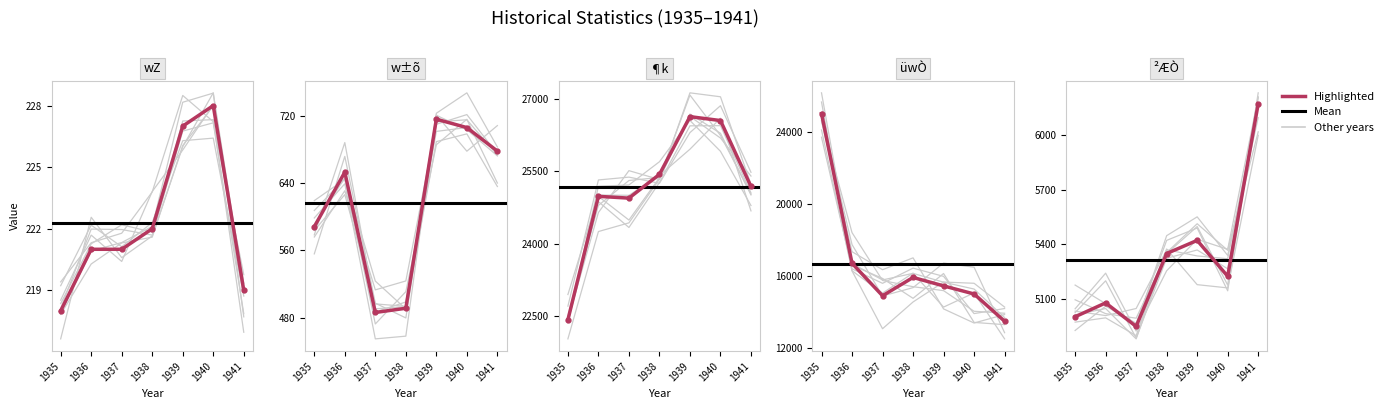

How many lines are shown in the chart?

5